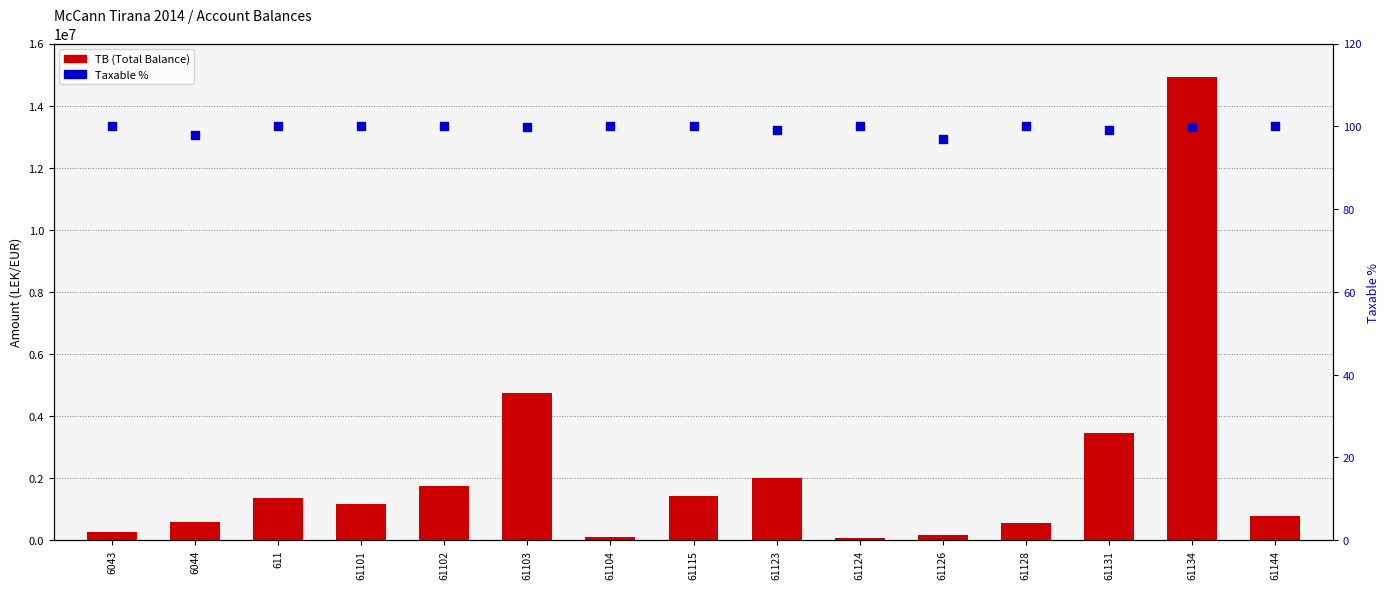

Which series has the largest total across all categories?

TB